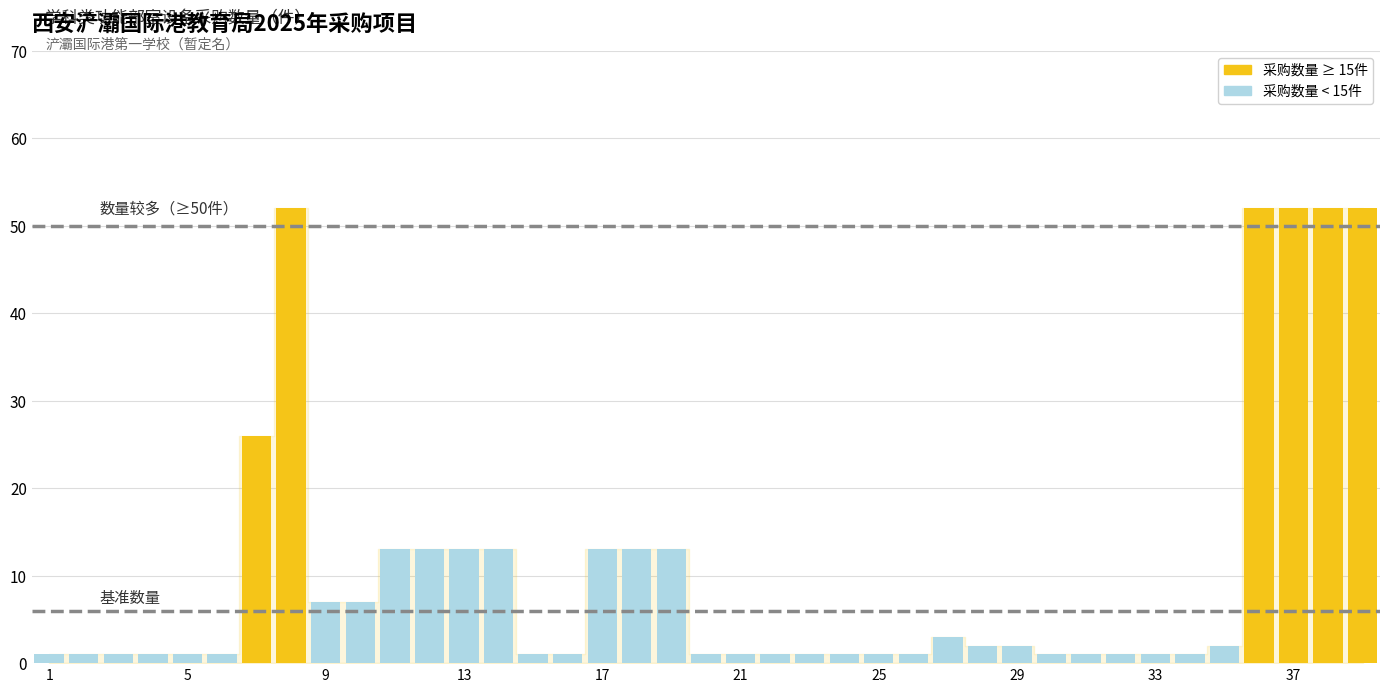

How many data points in 采购数量 < 15件 are above 1?

13